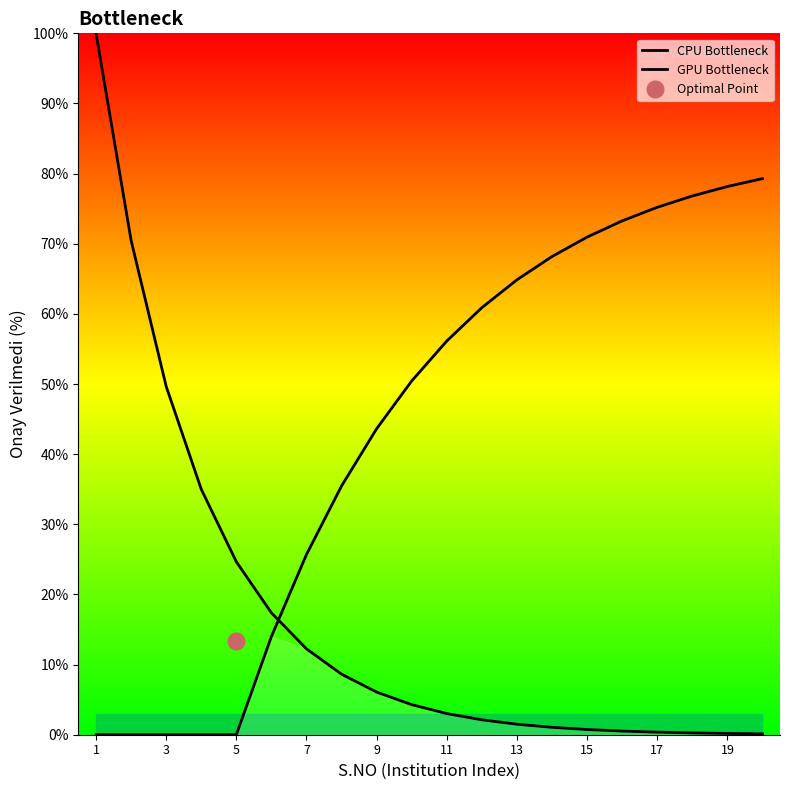

How many lines are shown in the chart?

2